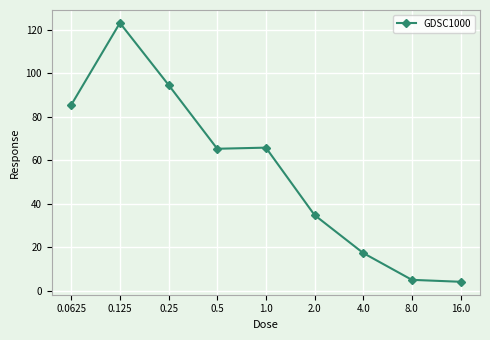

At which category does the data reach its first local peak?

0.125